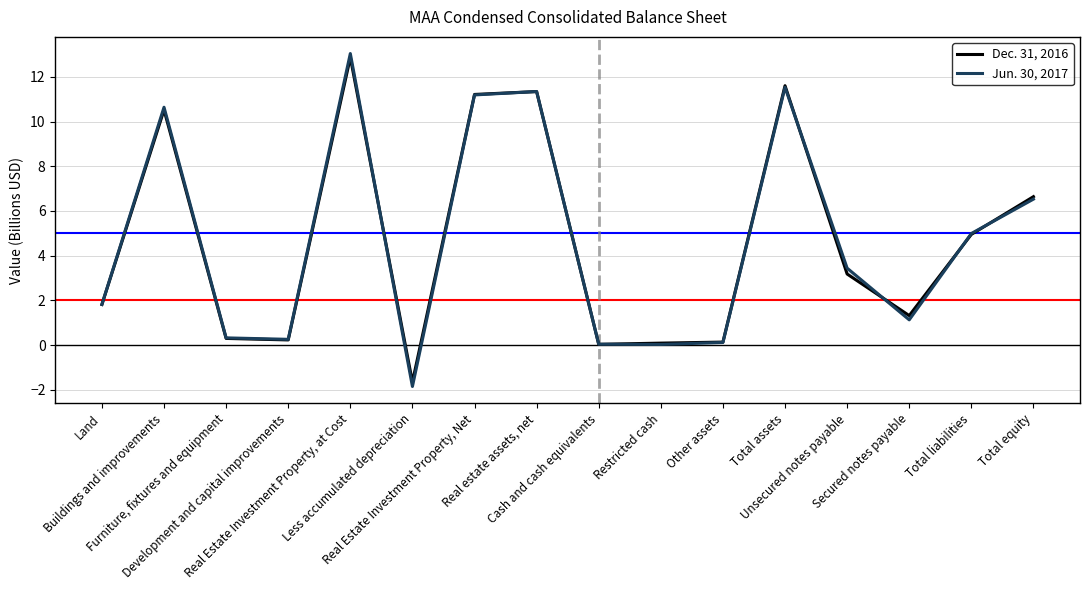

Where does the Dec. 31, 2016 series first go above 3?

Buildings and improvements